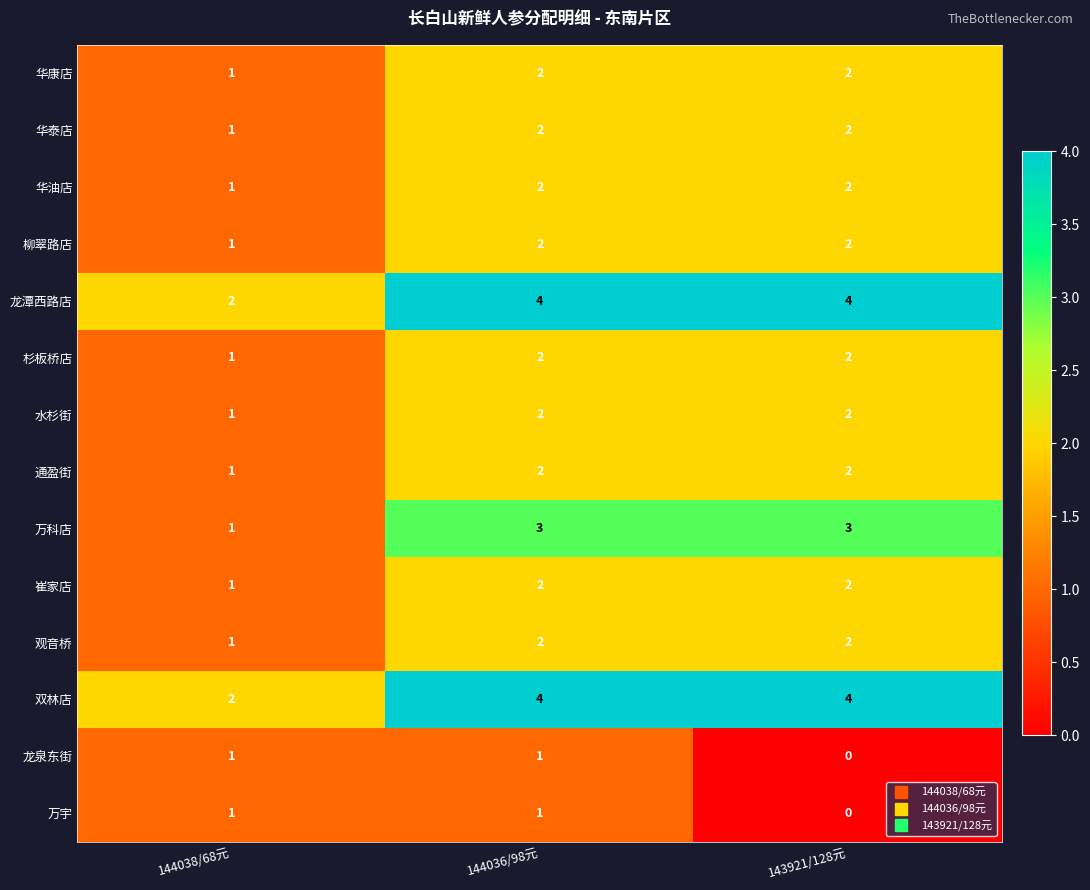

At which category is the sum across all series the highest?

144036/98元